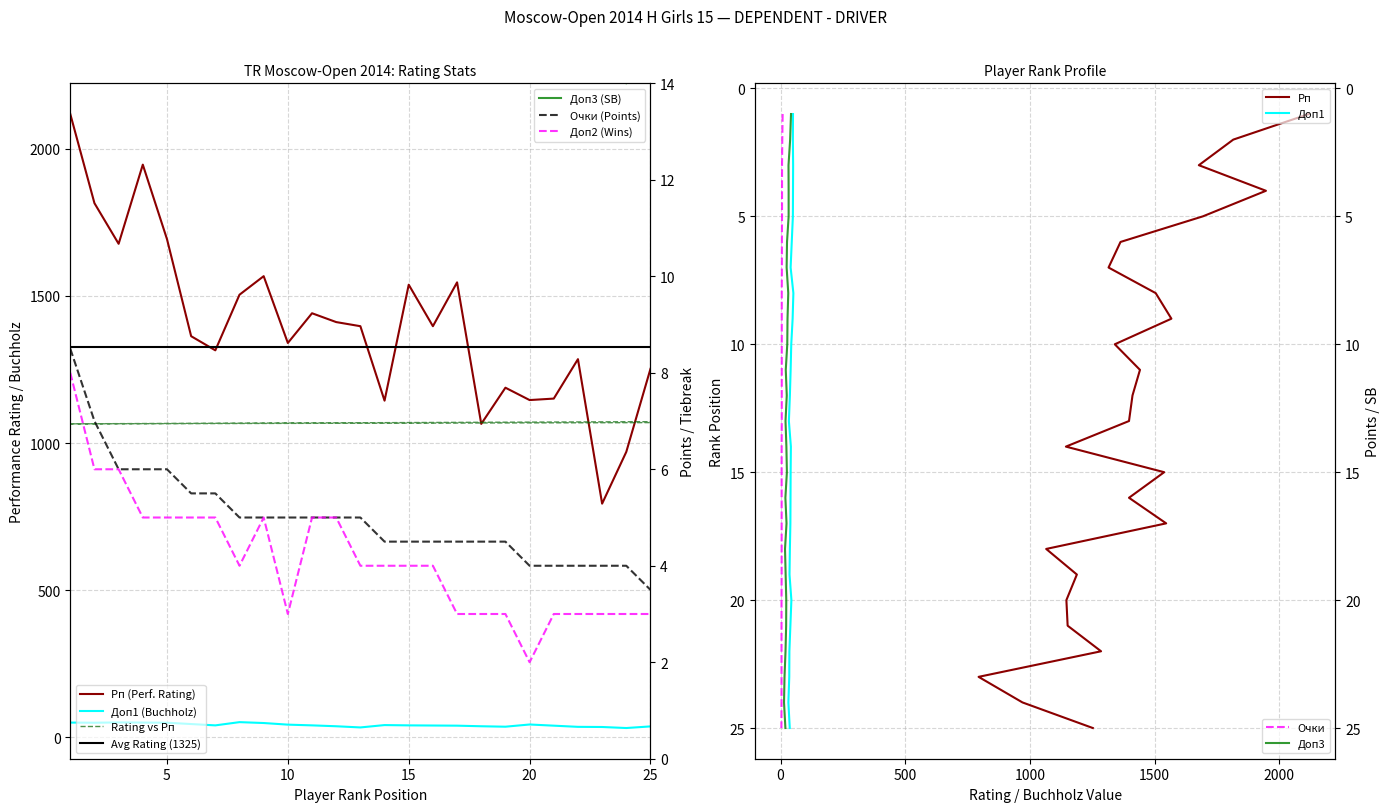

How many values in the Доп2 series exceed 4?

10